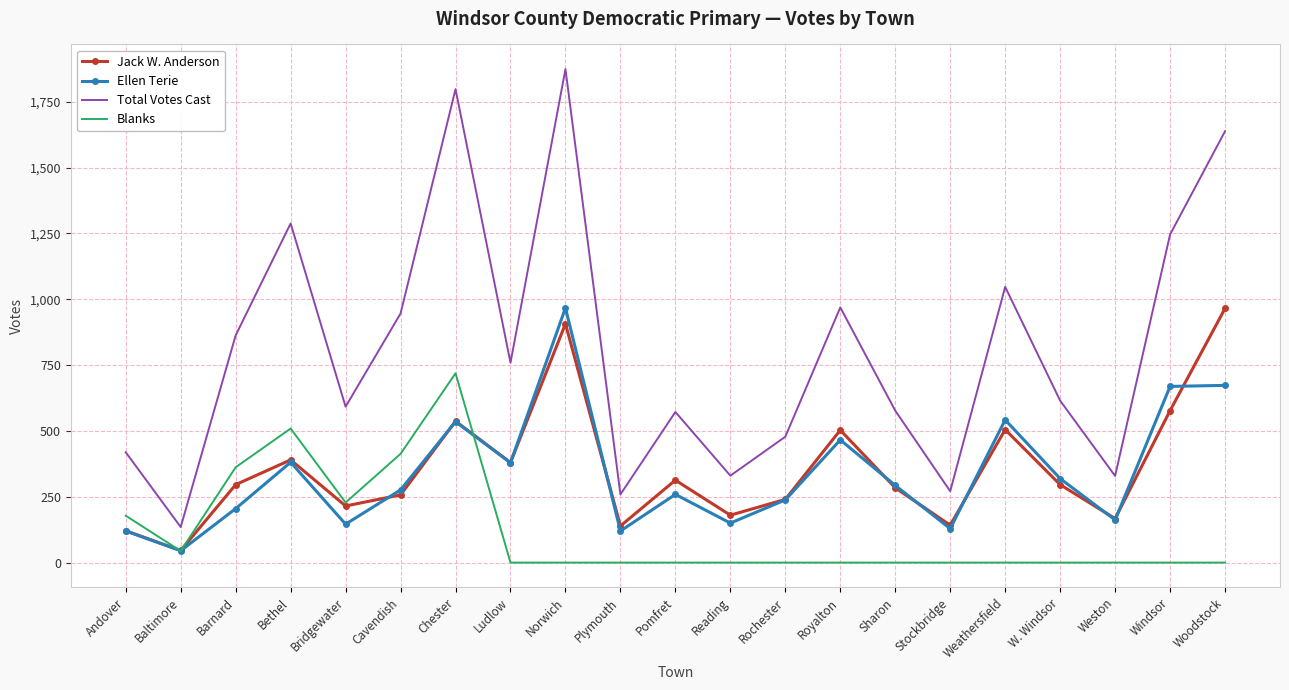

How many values in the Jack W. Anderson series are below 296?

10